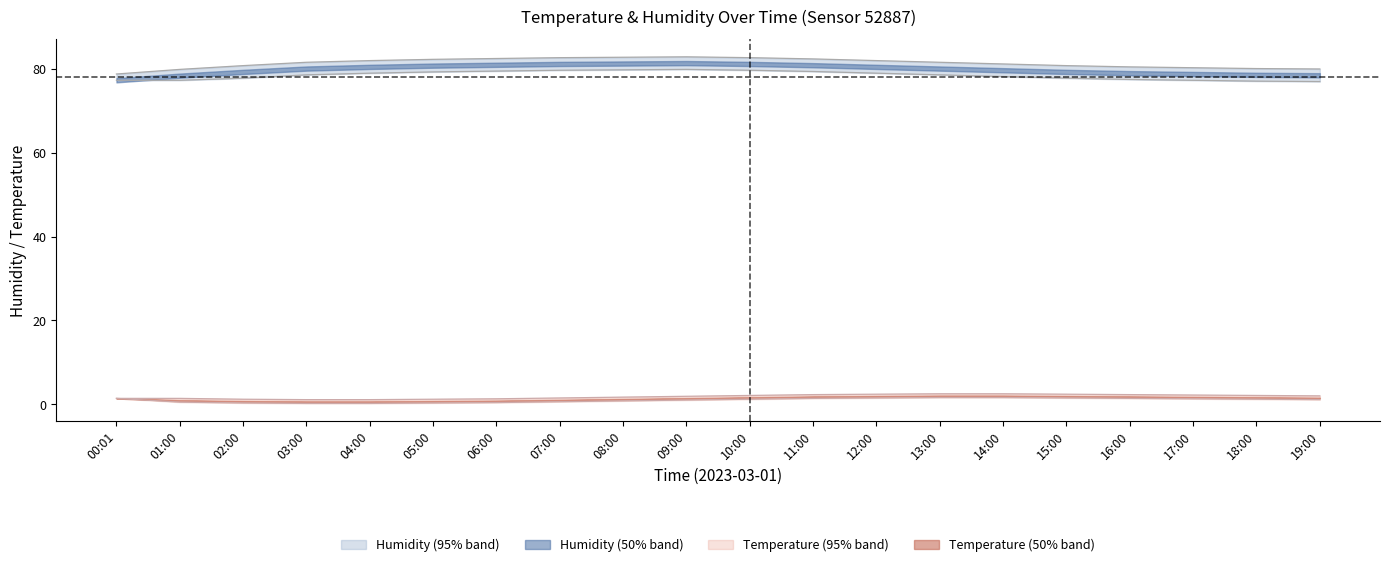

True or false: humidity_lower has a value of 39.4 at 15:00.

False